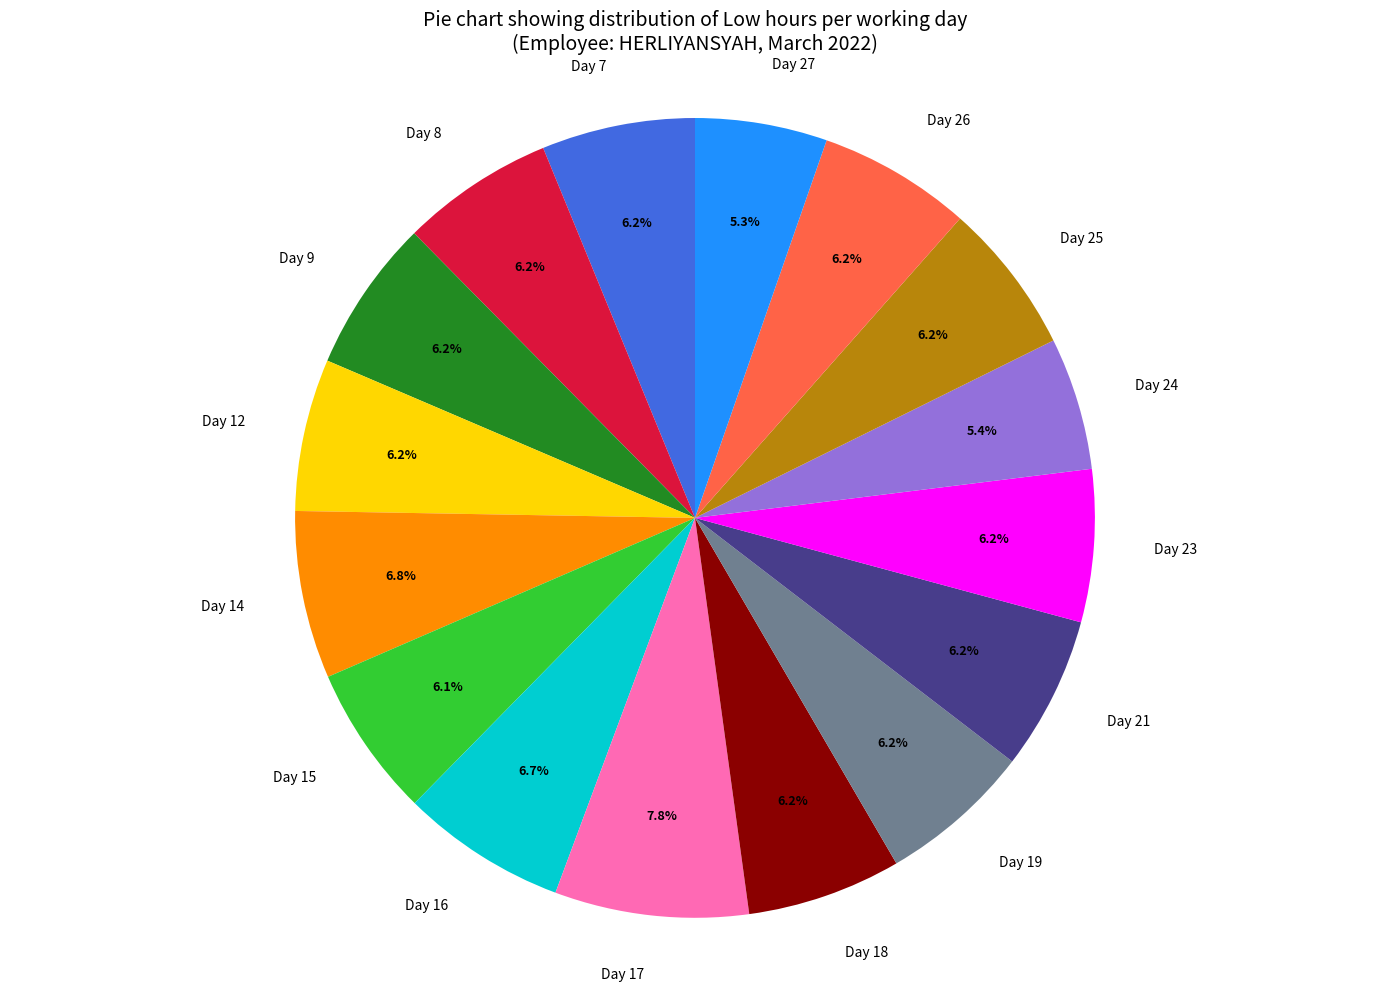

To the nearest percent, what percentage of the pie is Day 8?

6%